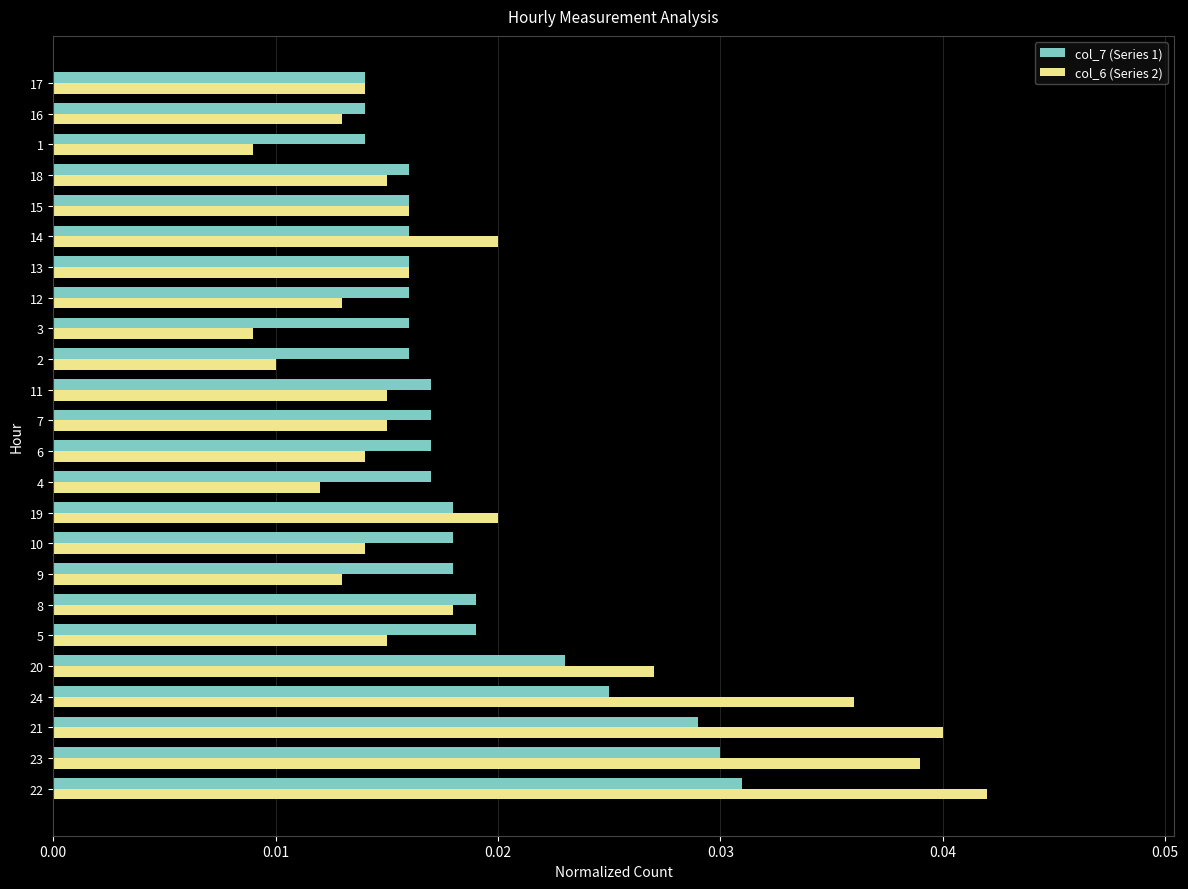

At which category is the sum across all series the highest?

22